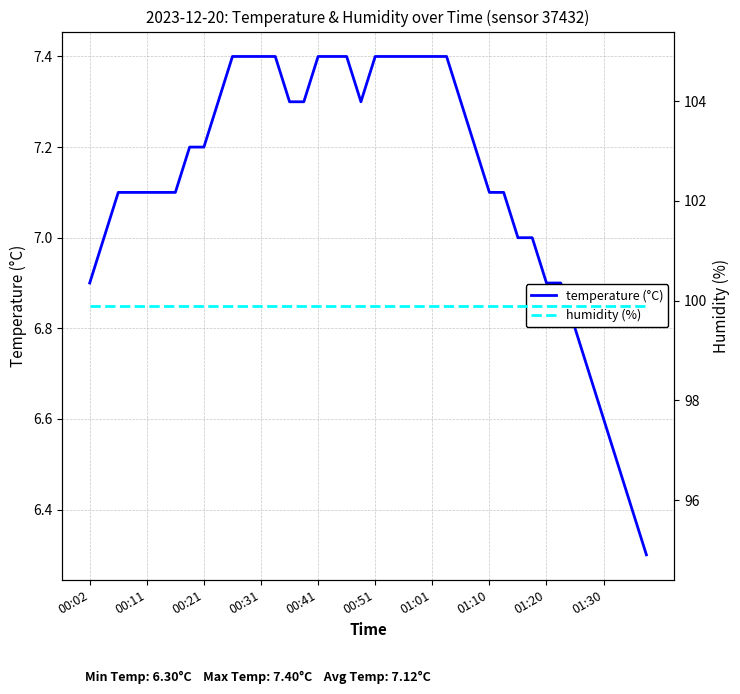

True or false: temperature (°C) and humidity (%) cross at least once.

False